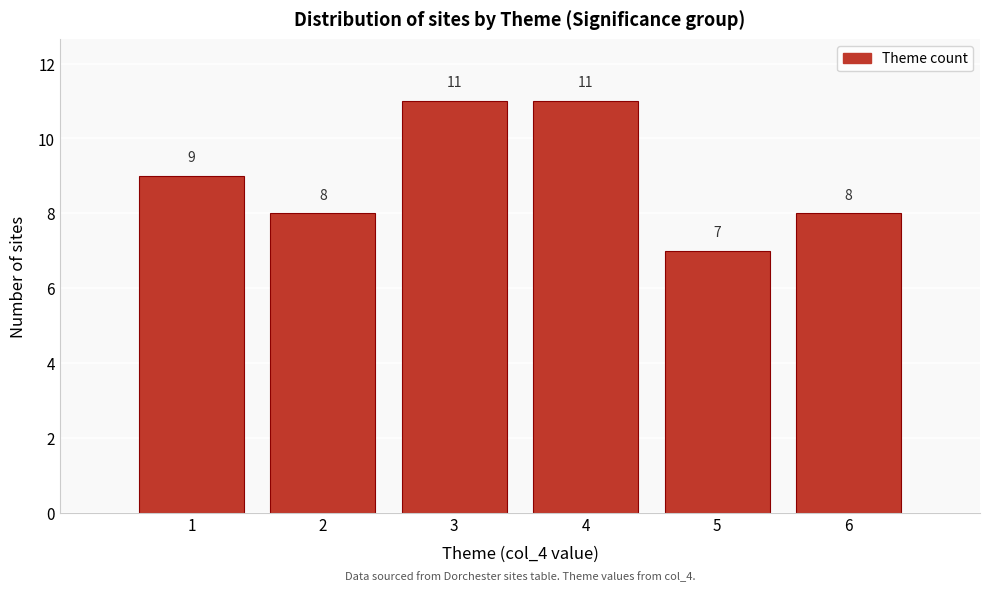

Reading left to right, extract all data points from this chart.

9	8	11	11	7	8